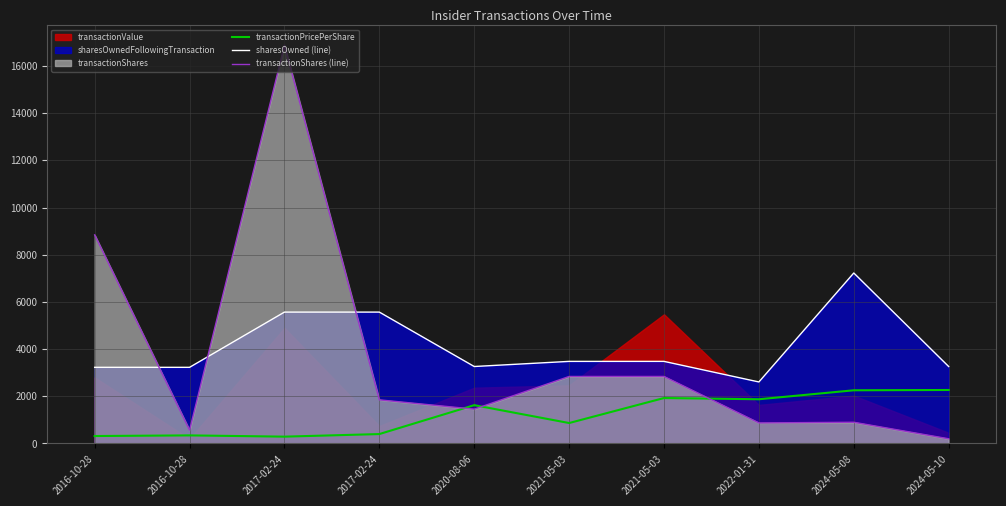

What is the difference between the sharesOwned (line) values at 2024-05-08 and 2017-02-24?

1657.0